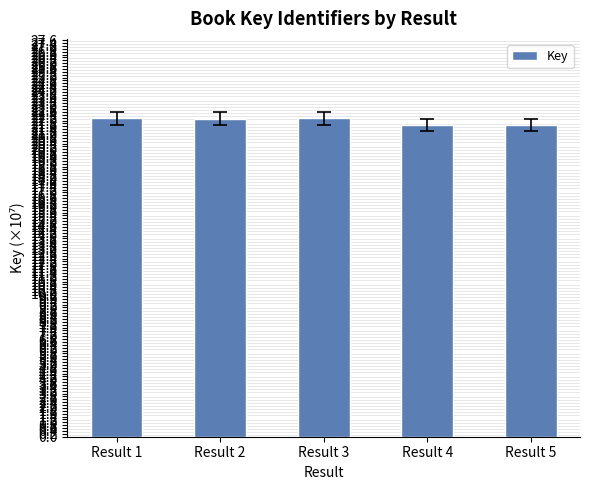

How many data points are less than 22?

2